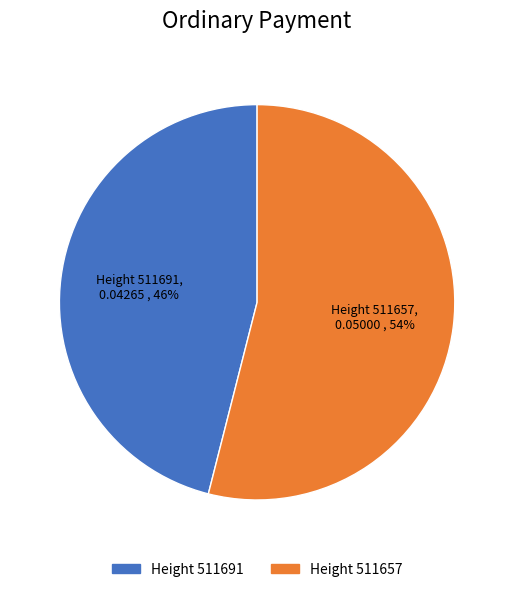

How many slices are in this pie chart?

2